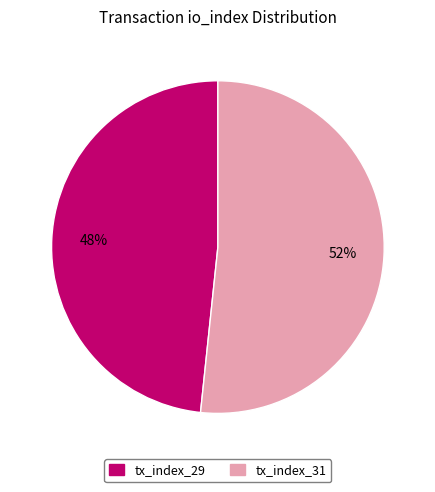

Which has a higher value, tx_index_29 or tx_index_31?

tx_index_31